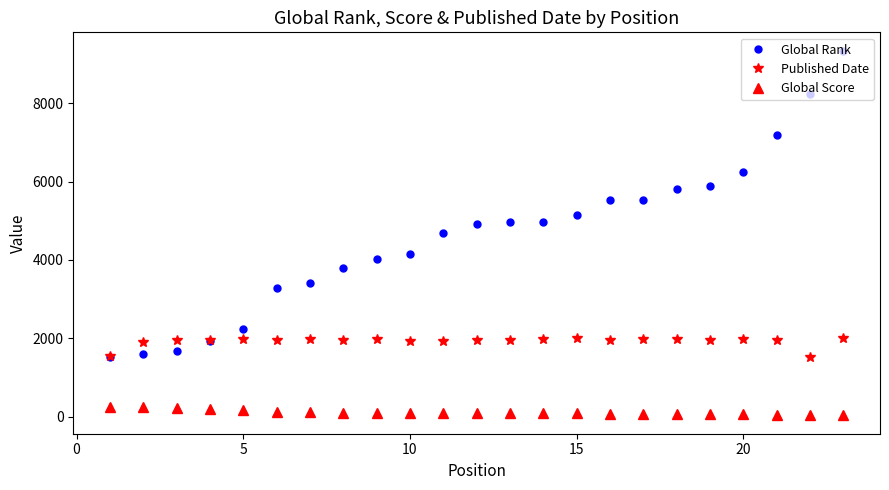

True or false: Global Score and Published Date intersect in this chart.

False